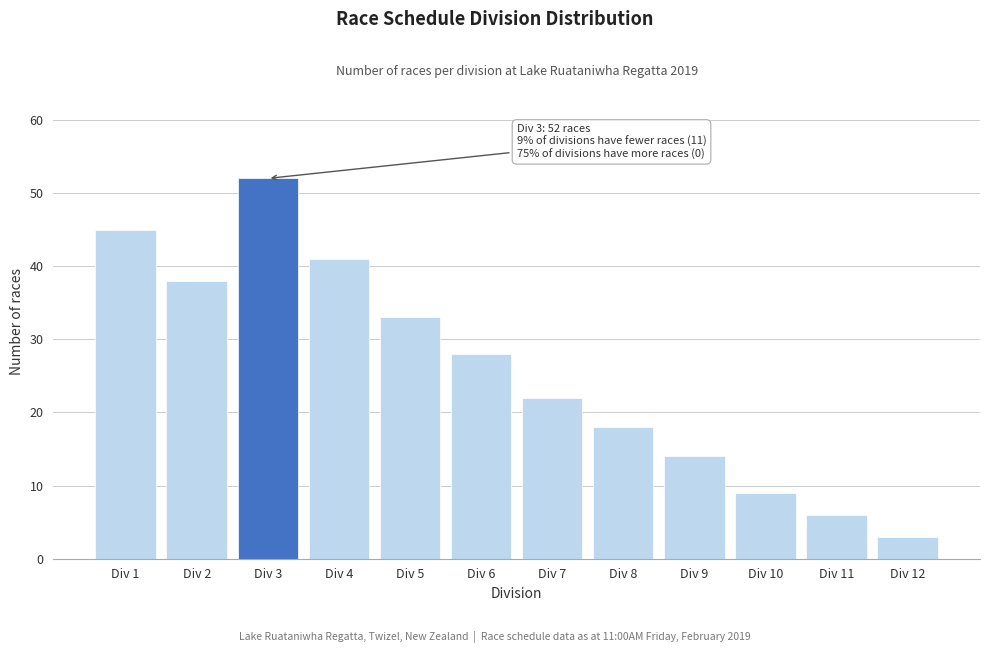

Reading left to right, list all the values displayed in this chart.

45	38	52	41	33	28	22	18	14	9	6	3